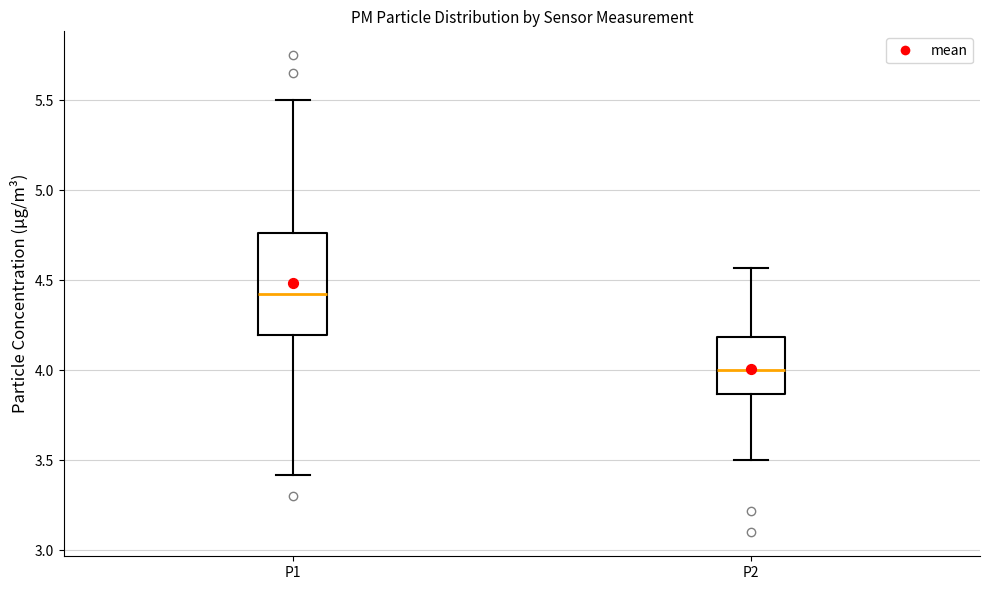

Reading left to right, transcribe this box plot: for each box, give where its median line is, the range the box spans, and where its two whiskers end, as read against the y-axis. The values are not printed on the chart, so give them approximately, as read against the axis.

P1: median 4.45, box 4.20 to 4.75, whiskers 3.40 to 5.50
P2: median 4.00, box 3.85 to 4.20, whiskers 3.50 to 4.55